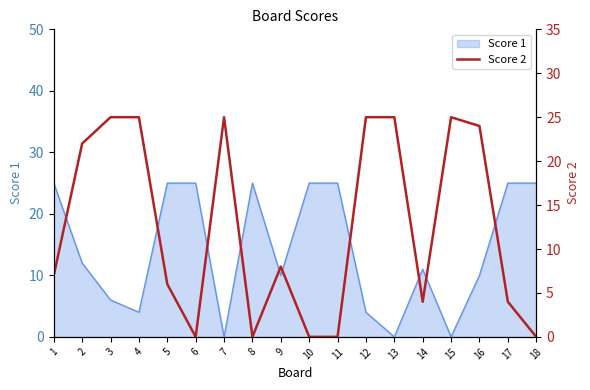

How many lines are shown in the chart?

1